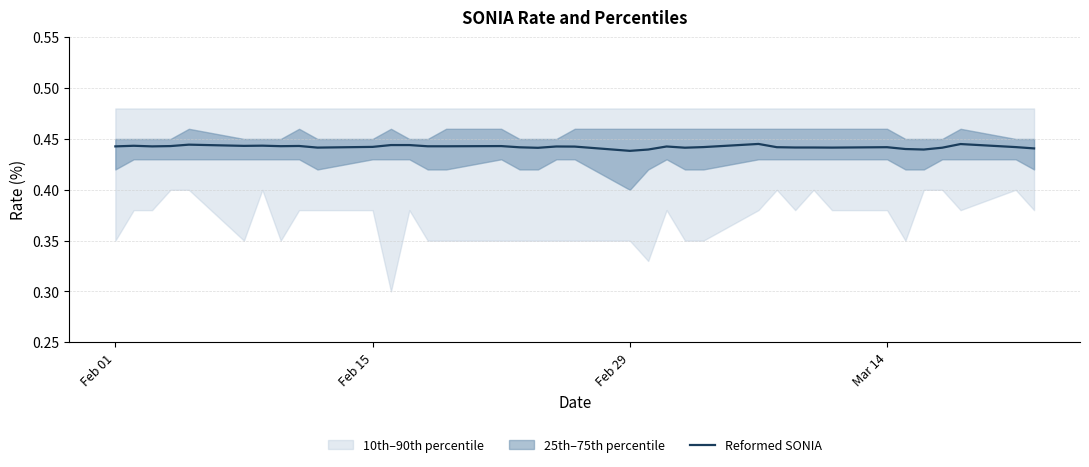

How many lines are shown in the chart?

1